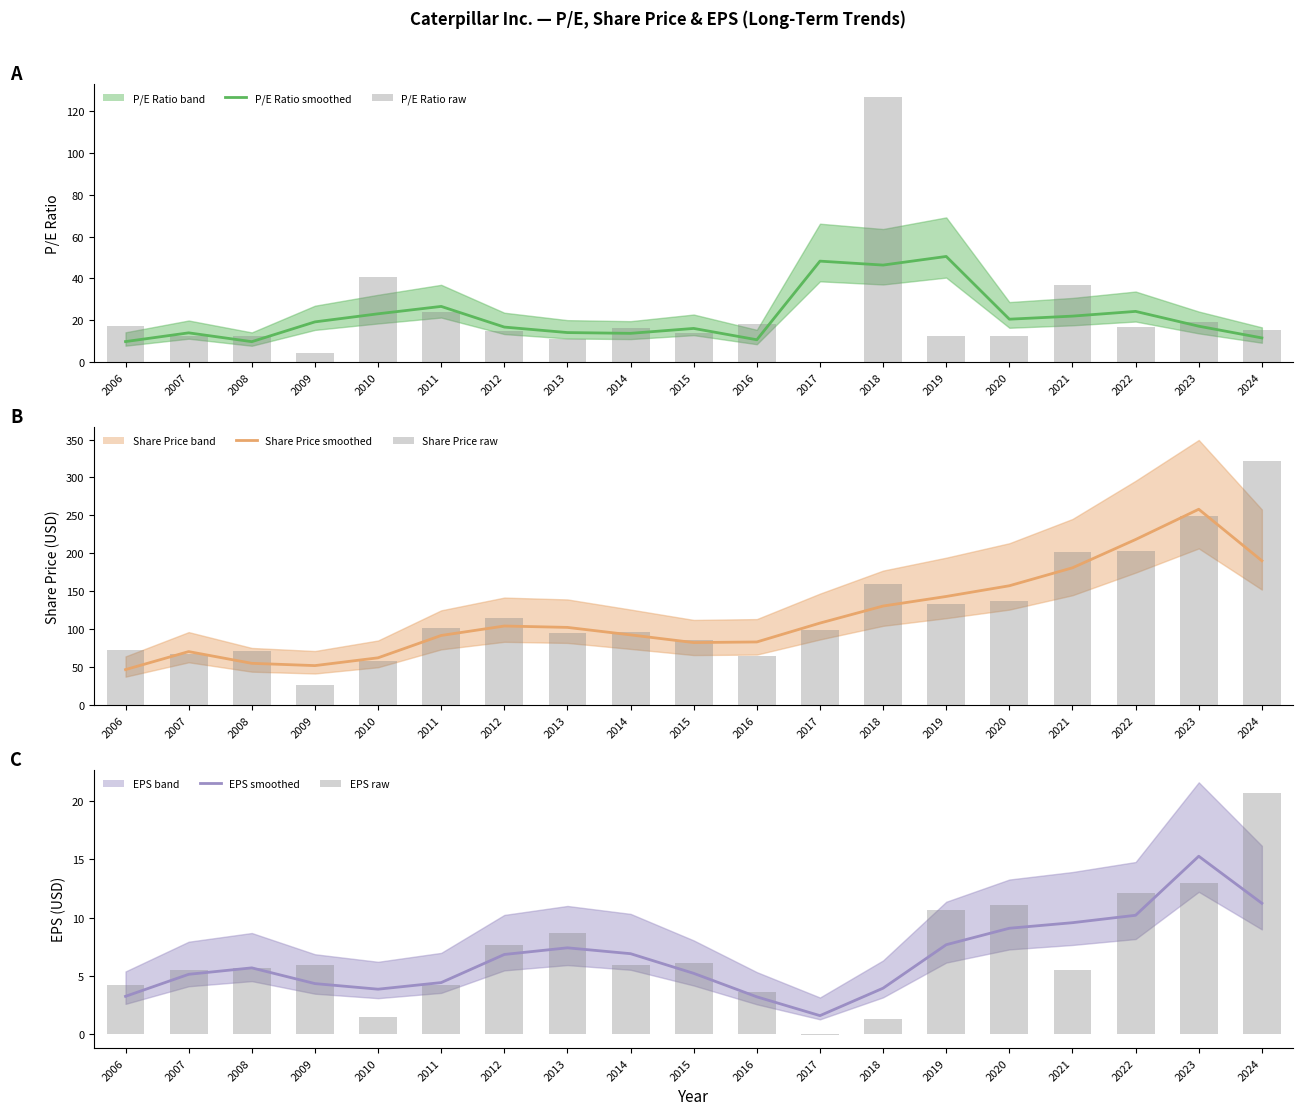

What is the average value of the EPS series?

6.6